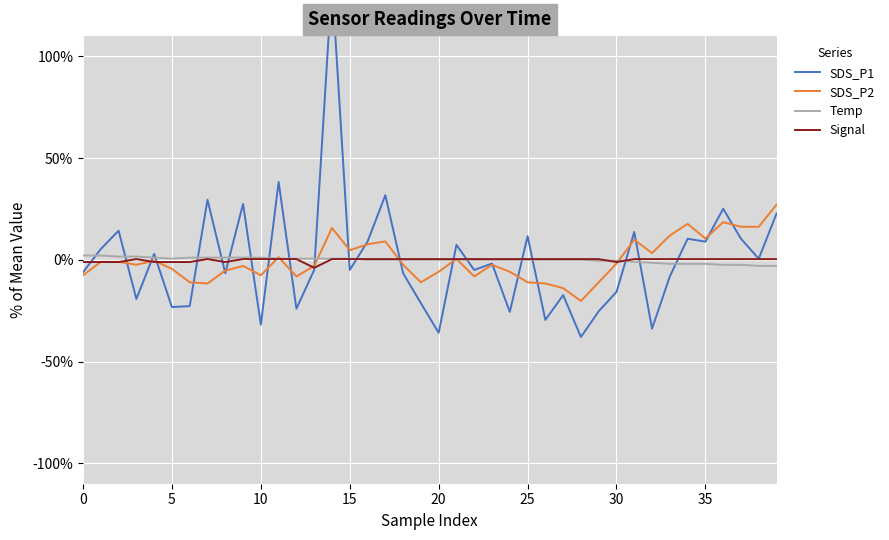

How many values in Signal are below zero?

9